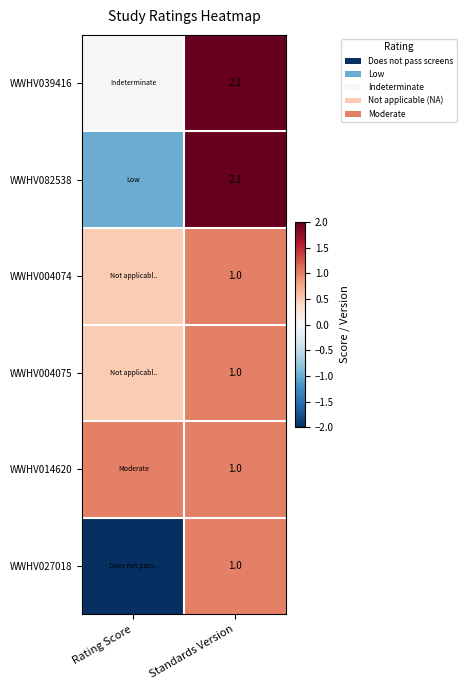

The WWHV039416 series shows 2.1 at Standards Version. True or false?

True